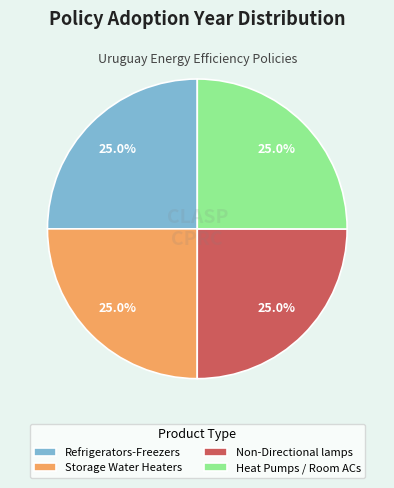

Is Refrigerators-Freezers the majority of the pie?

No